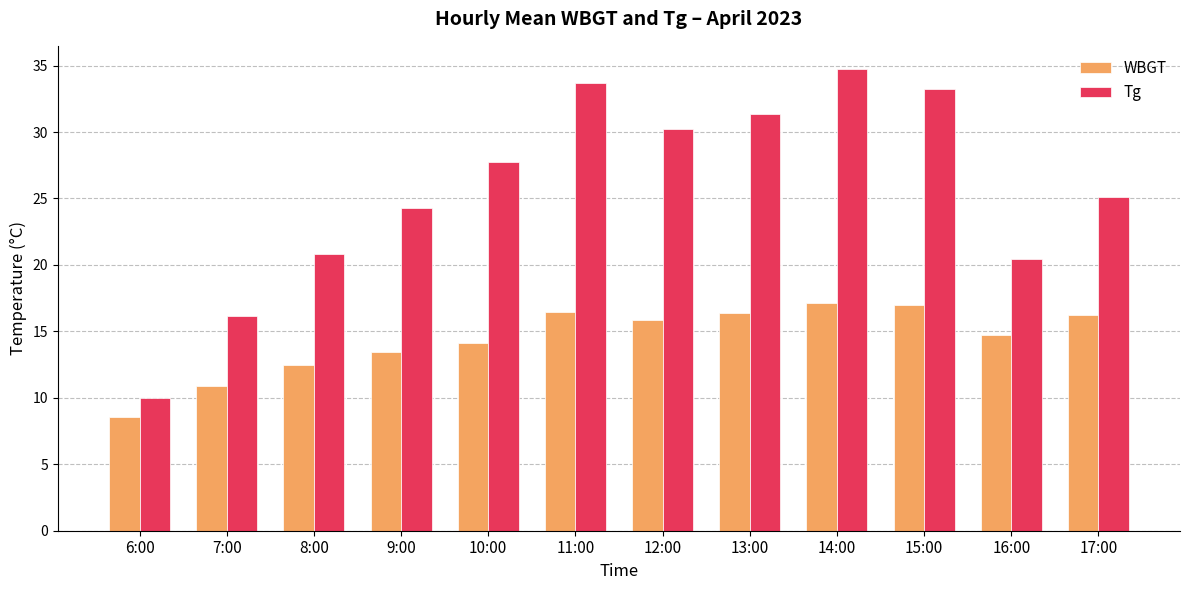

How many bars are there in each group?

2